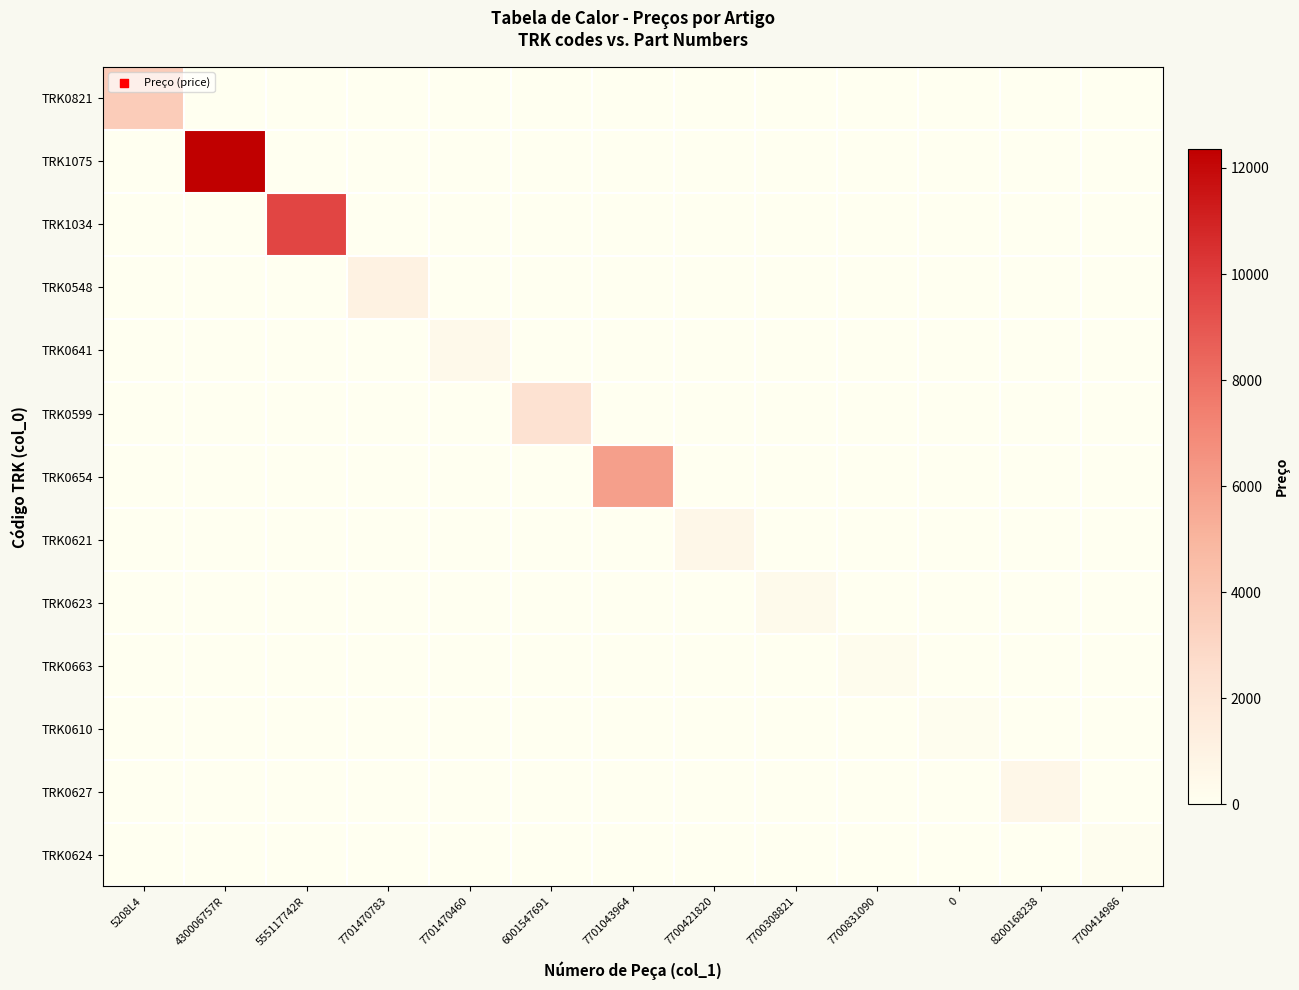

Reading left to right, extract all data points from this chart.

TRK0821: 5208L4=3650.0	430006757R=0.0	555117742R=0.0	7701470783=0.0	7701470460=0.0	6001547691=0.0	7701043964=0.0	7700421820=0.0	7700308821=0.0	7700831090=0.0	0=0.0	8200168238=0.0	7700414986=0.0
TRK1075: 5208L4=0.0	430006757R=12362.3	555117742R=0.0	7701470783=0.0	7701470460=0.0	6001547691=0.0	7701043964=0.0	7700421820=0.0	7700308821=0.0	7700831090=0.0	0=0.0	8200168238=0.0	7700414986=0.0
TRK1034: 5208L4=0.0	430006757R=0.0	555117742R=9700.0	7701470783=0.0	7701470460=0.0	6001547691=0.0	7701043964=0.0	7700421820=0.0	7700308821=0.0	7700831090=0.0	0=0.0	8200168238=0.0	7700414986=0.0
TRK0548: 5208L4=0.0	430006757R=0.0	555117742R=0.0	7701470783=1017.7	7701470460=0.0	6001547691=0.0	7701043964=0.0	7700421820=0.0	7700308821=0.0	7700831090=0.0	0=0.0	8200168238=0.0	7700414986=0.0
TRK0641: 5208L4=0.0	430006757R=0.0	555117742R=0.0	7701470783=0.0	7701470460=482.9	6001547691=0.0	7701043964=0.0	7700421820=0.0	7700308821=0.0	7700831090=0.0	0=0.0	8200168238=0.0	7700414986=0.0
TRK0599: 5208L4=0.0	430006757R=0.0	555117742R=0.0	7701470783=0.0	7701470460=0.0	6001547691=2300.0	7701043964=0.0	7700421820=0.0	7700308821=0.0	7700831090=0.0	0=0.0	8200168238=0.0	7700414986=0.0
TRK0654: 5208L4=0.0	430006757R=0.0	555117742R=0.0	7701470783=0.0	7701470460=0.0	6001547691=0.0	7701043964=5992.6	7700421820=0.0	7700308821=0.0	7700831090=0.0	0=0.0	8200168238=0.0	7700414986=0.0
TRK0621: 5208L4=0.0	430006757R=0.0	555117742R=0.0	7701470783=0.0	7701470460=0.0	6001547691=0.0	7701043964=0.0	7700421820=612.9	7700308821=0.0	7700831090=0.0	0=0.0	8200168238=0.0	7700414986=0.0
TRK0623: 5208L4=0.0	430006757R=0.0	555117742R=0.0	7701470783=0.0	7701470460=0.0	6001547691=0.0	7701043964=0.0	7700421820=0.0	7700308821=381.3	7700831090=0.0	0=0.0	8200168238=0.0	7700414986=0.0
TRK0663: 5208L4=0.0	430006757R=0.0	555117742R=0.0	7701470783=0.0	7701470460=0.0	6001547691=0.0	7701043964=0.0	7700421820=0.0	7700308821=0.0	7700831090=199.8	0=0.0	8200168238=0.0	7700414986=0.0
TRK0610: 5208L4=0.0	430006757R=0.0	555117742R=0.0	7701470783=0.0	7701470460=0.0	6001547691=0.0	7701043964=0.0	7700421820=0.0	7700308821=0.0	7700831090=0.0	0=172.7	8200168238=0.0	7700414986=0.0
TRK0627: 5208L4=0.0	430006757R=0.0	555117742R=0.0	7701470783=0.0	7701470460=0.0	6001547691=0.0	7701043964=0.0	7700421820=0.0	7700308821=0.0	7700831090=0.0	0=0.0	8200168238=581.5	7700414986=0.0
TRK0624: 5208L4=0.0	430006757R=0.0	555117742R=0.0	7701470783=0.0	7701470460=0.0	6001547691=0.0	7701043964=0.0	7700421820=0.0	7700308821=0.0	7700831090=0.0	0=0.0	8200168238=0.0	7700414986=167.7